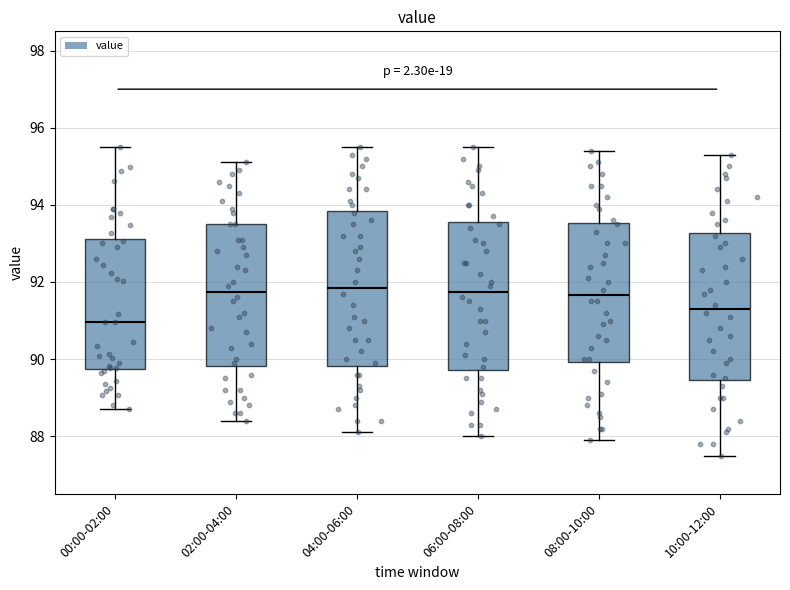

Which box has the lowest median line?

00:00-02:00